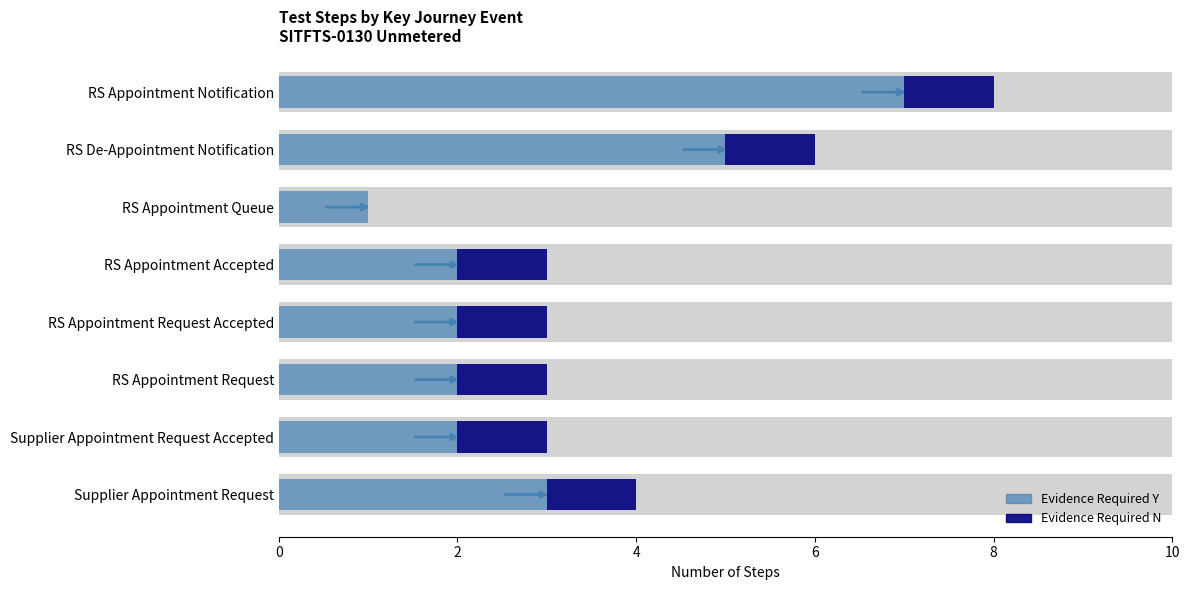

What is the sum of the Evidence Required N values at RS Appointment Notification and RS Appointment Queue?

1